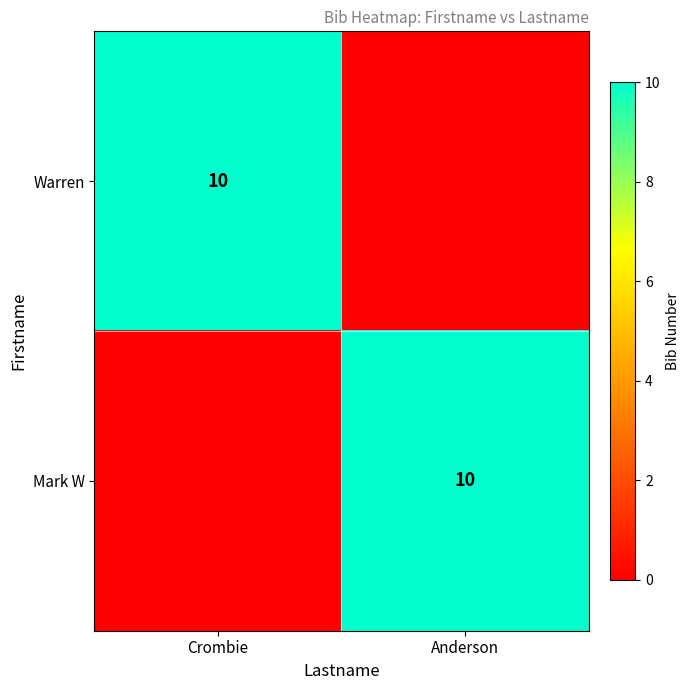

True or false: Mark W has a value of 10 at Anderson.

True